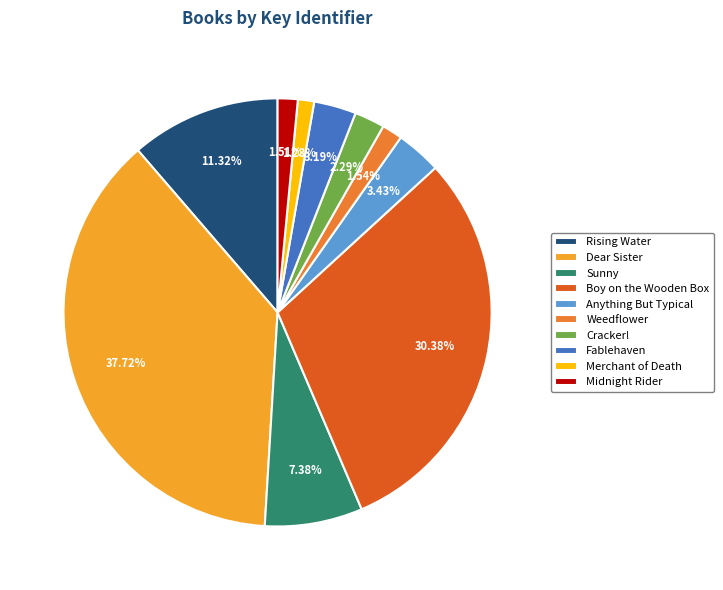

What is the total percentage of Anything But Typical and Rising Water?

14.8%